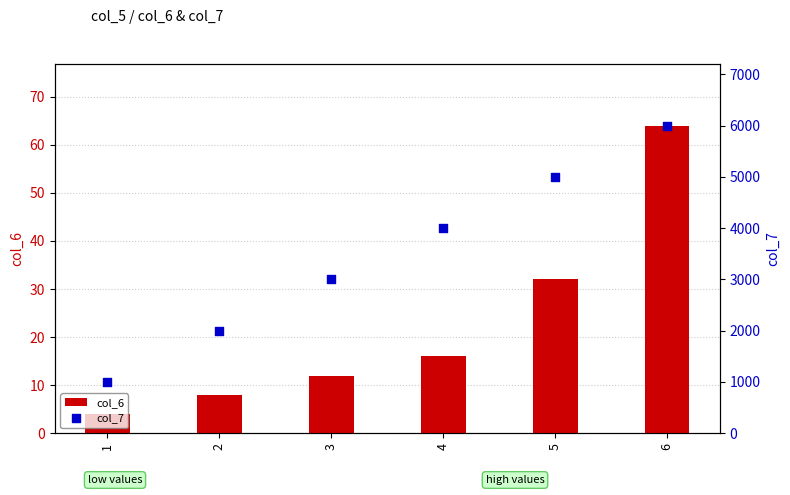

Which series contains the highest Y value?

col_7